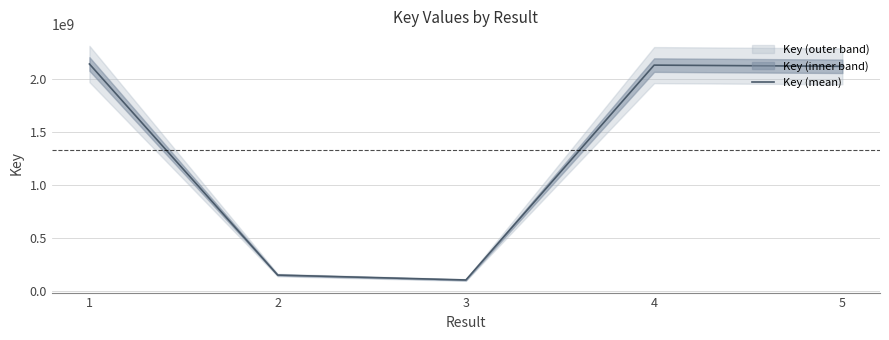

What is the change in value from 4 to 5?

-11273064